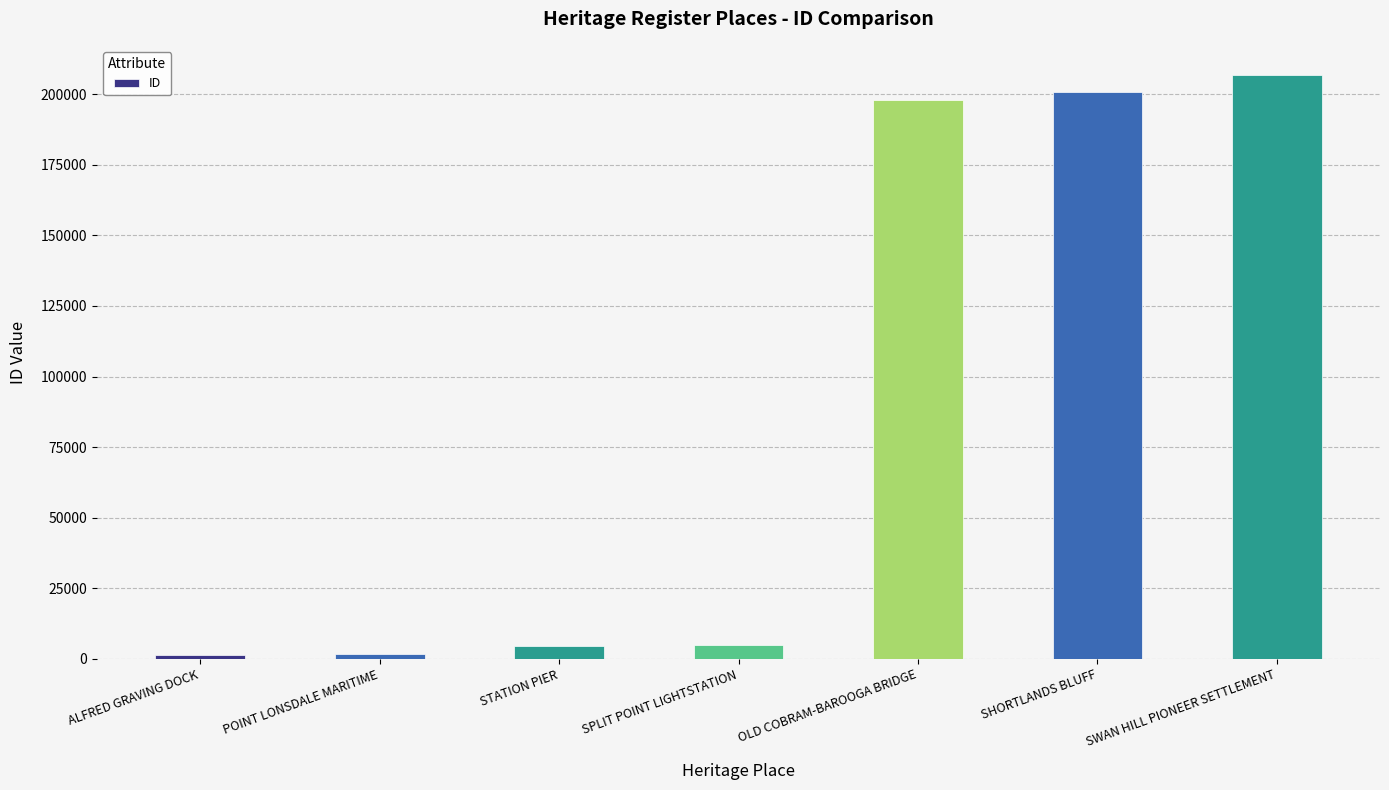

What is the label of the 5th bar from the right?

STATION PIER